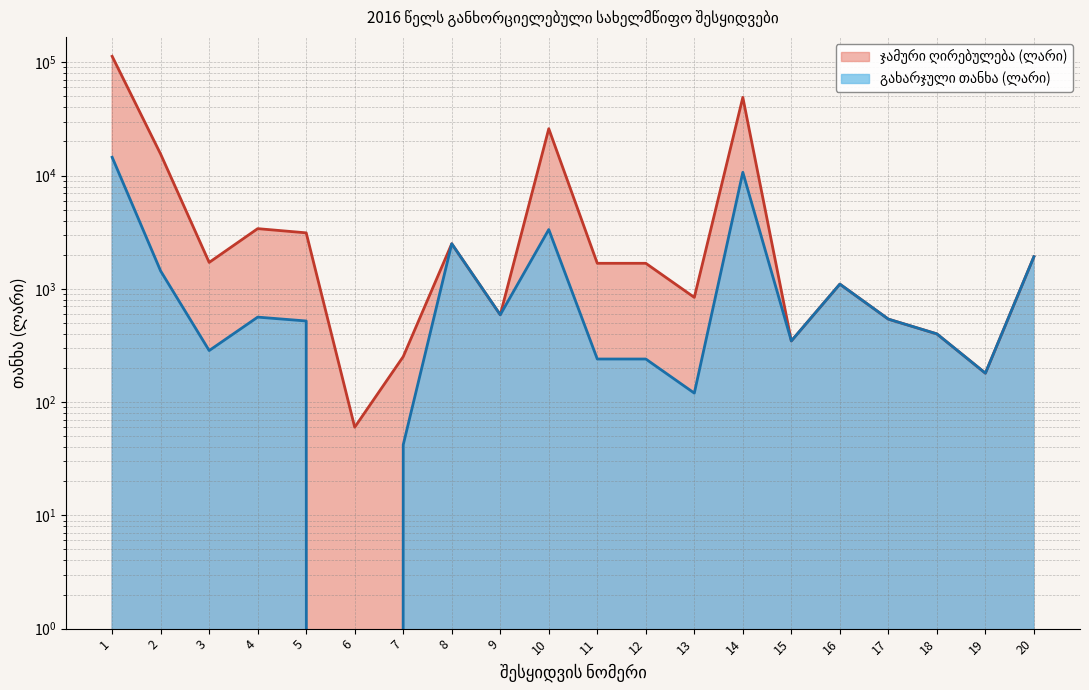

True or false: ჯამური ღირებულება (ლარი) and გახარჯული თანხა (ლარი) intersect in this chart.

False